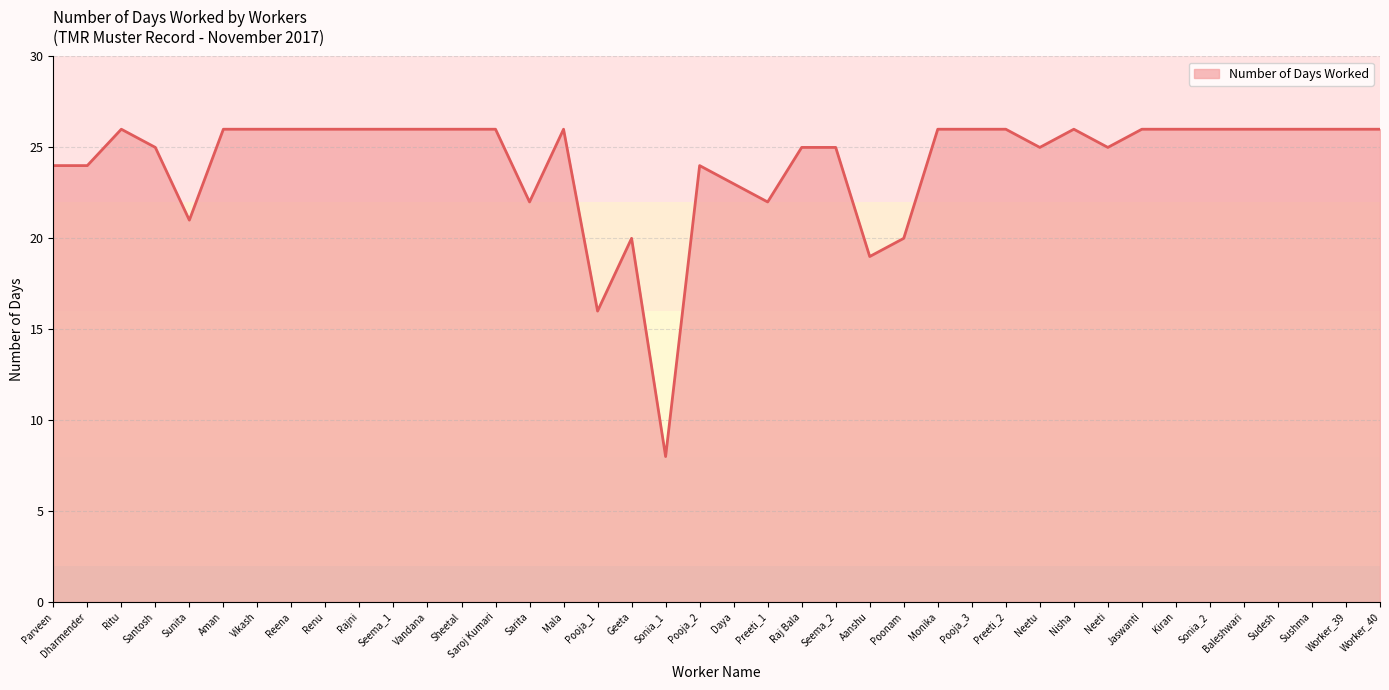

Which label corresponds to the smallest value in the chart?

Sonia_1